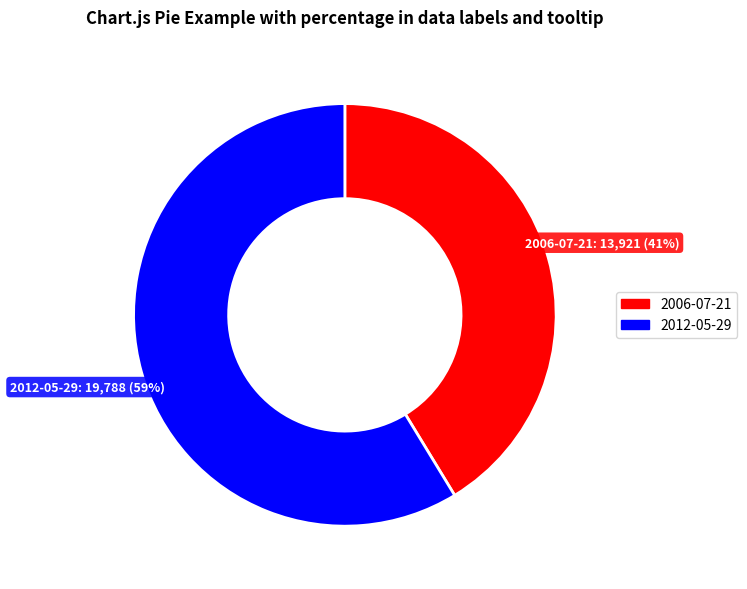

Is the sum of 2012-05-29 and 2006-07-21 greater than half?

Yes